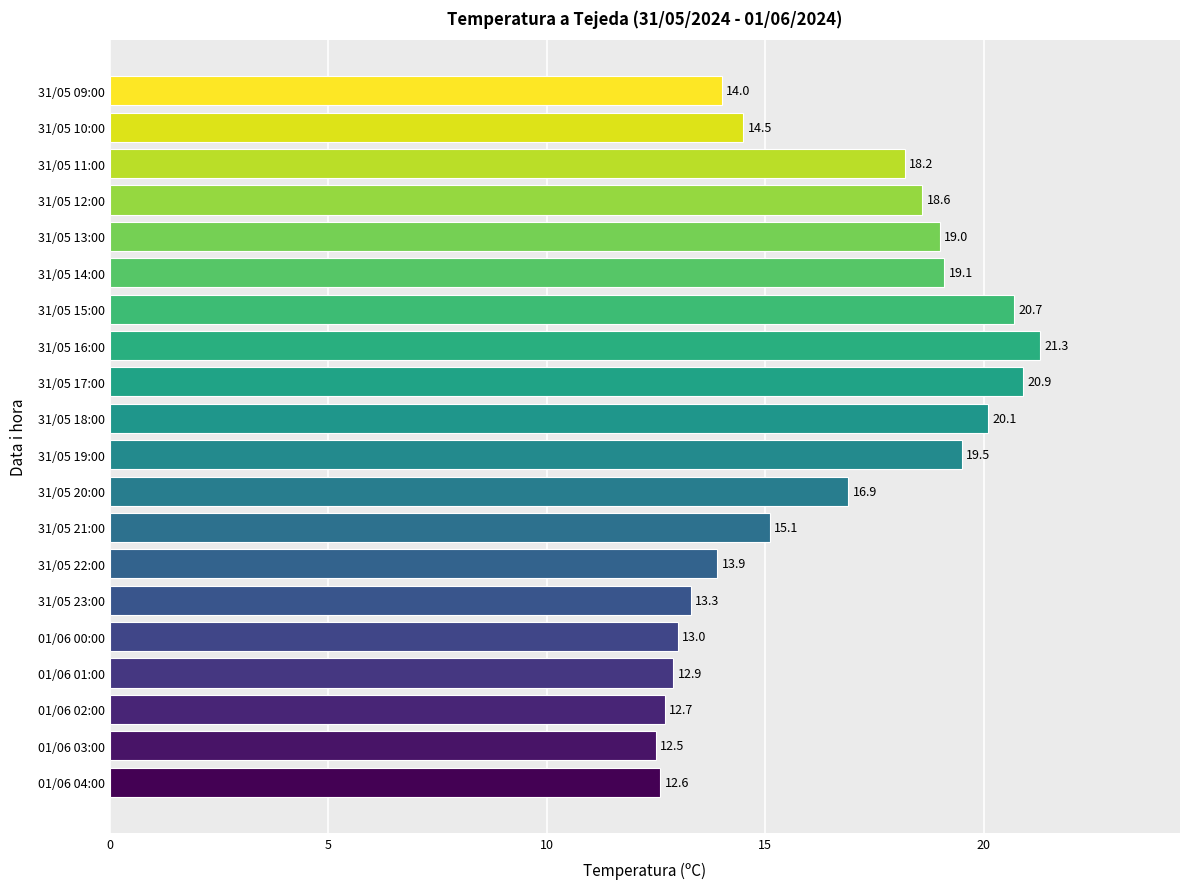

Is it true that the value at 31/05 14:00 is 8.8?

False